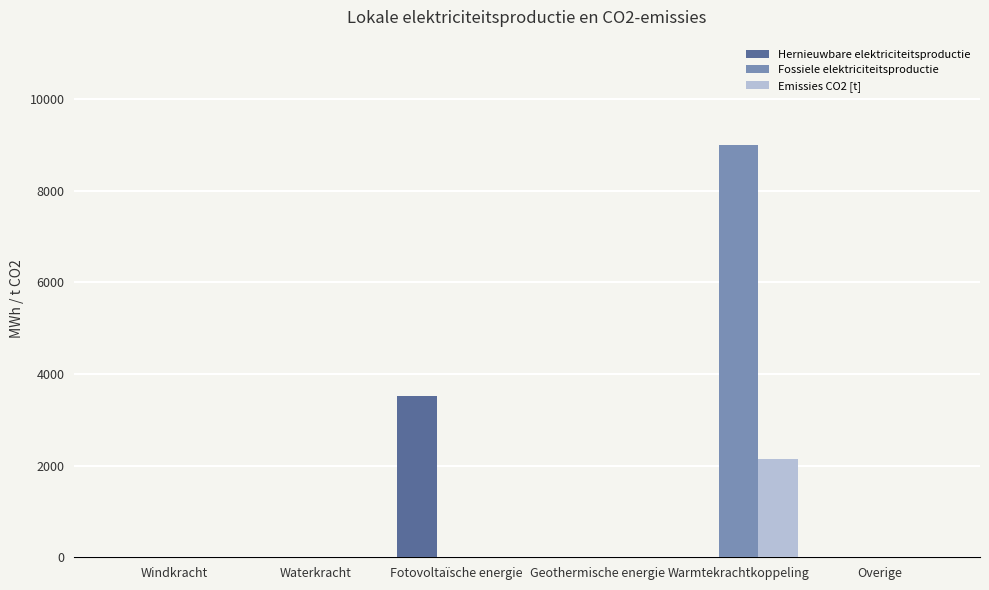

Which series changed the most between Fotovoltaïsche energie and Overige?

Hernieuwbare elektriciteitsproductie